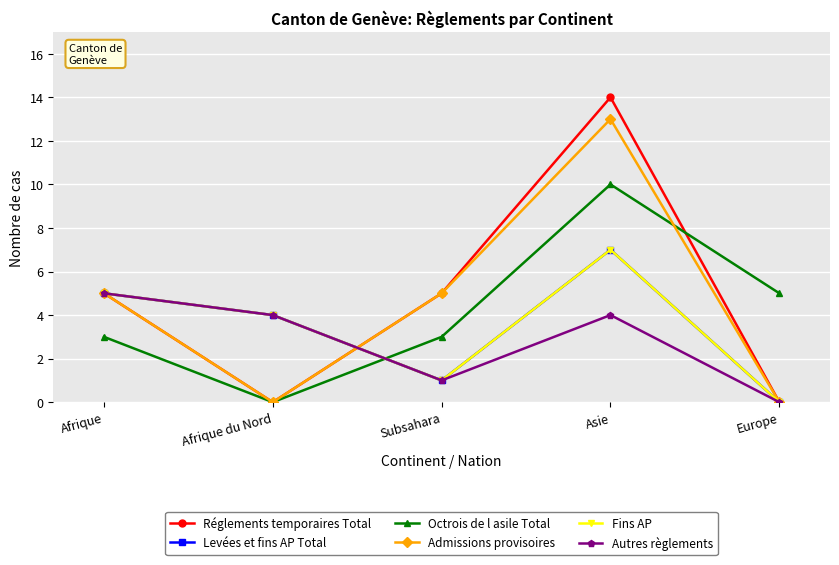

Between Afrique du Nord and Europe, which is larger?

Afrique du Nord